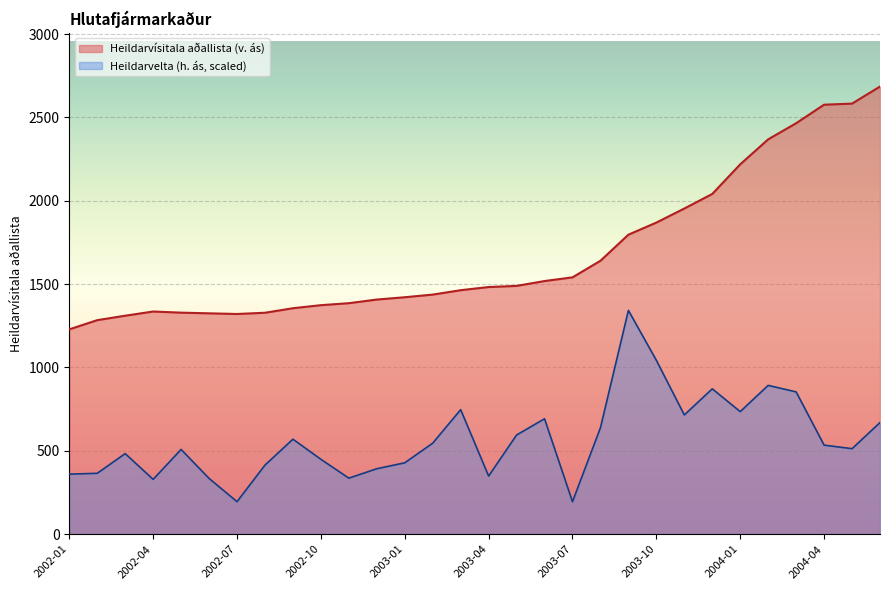

What is the difference between the Heildarvísitala aðallista (v. ás) values at 2003-03 and 2002-09?

108.1